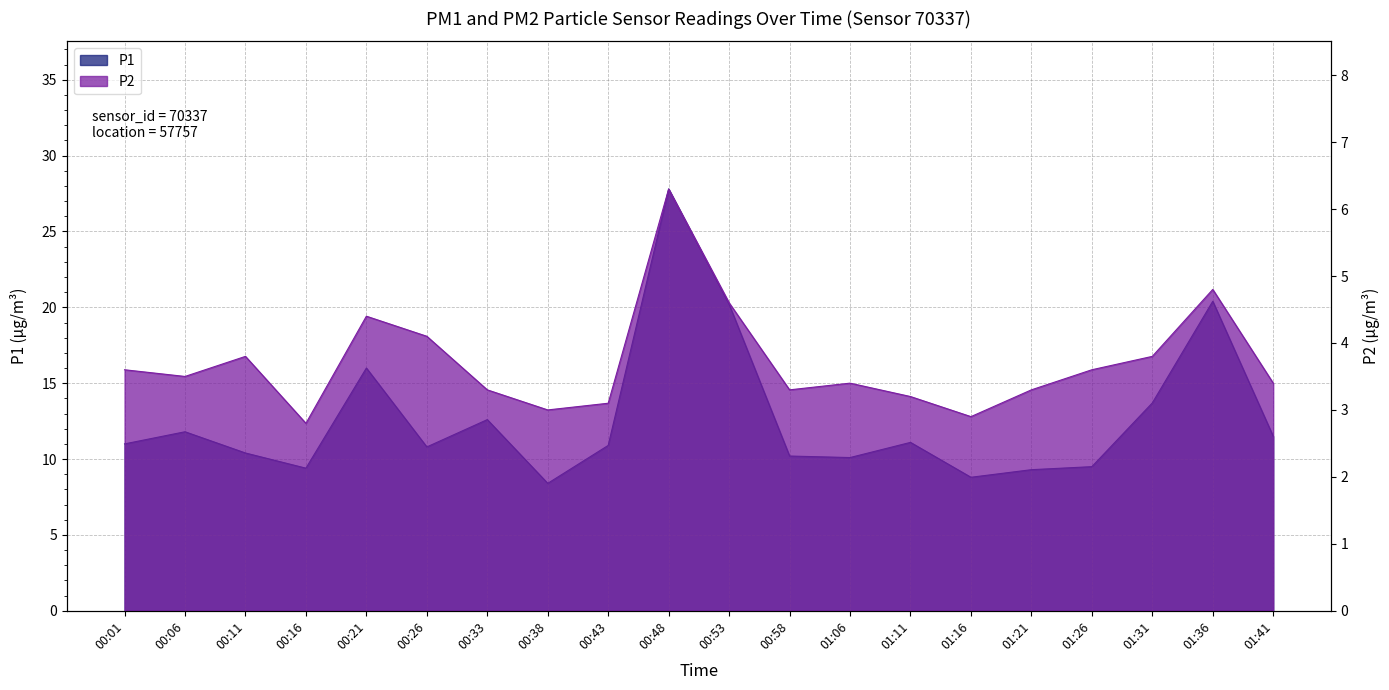

True or false: P2 and P1 intersect in this chart.

False